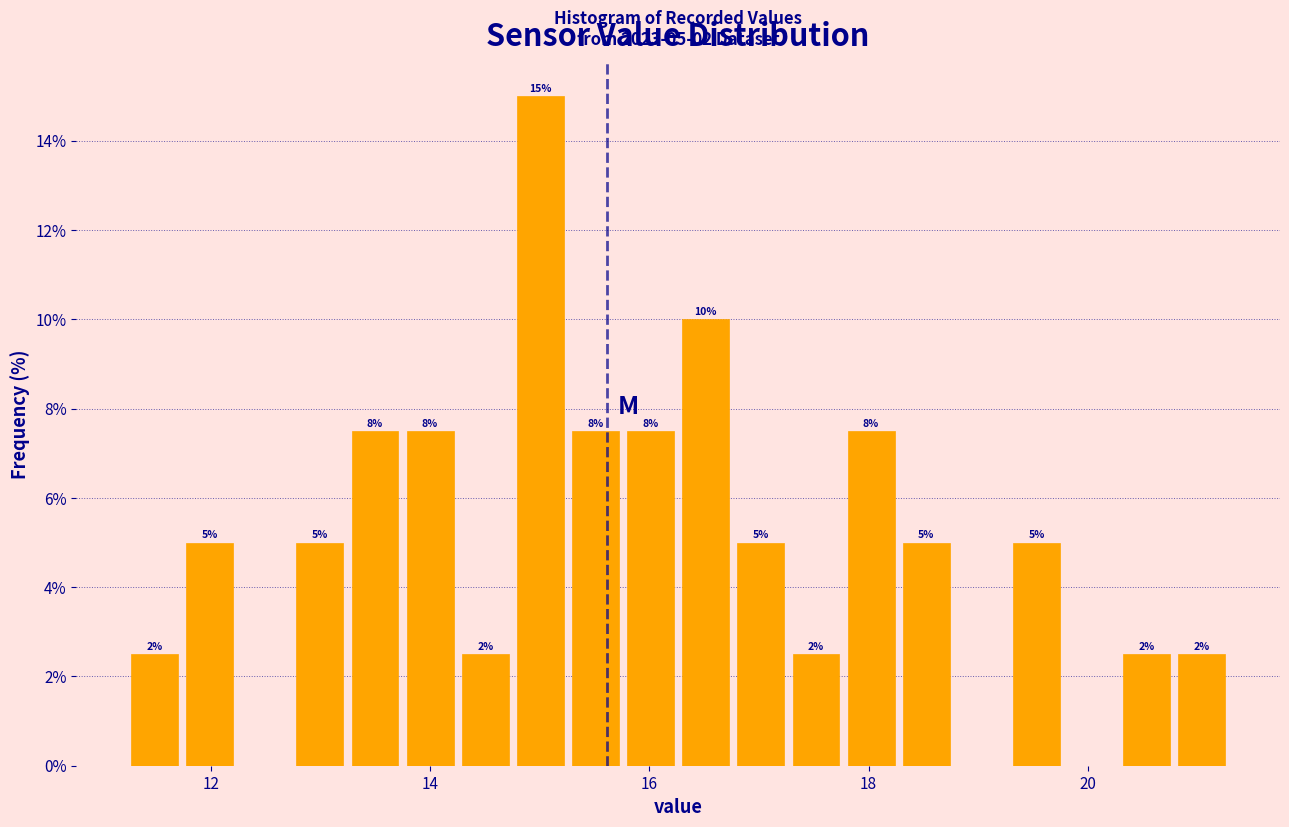

Around what value on the x-axis is the tallest bar? Give the approximate position of its centre, as read against the axis.

15.0